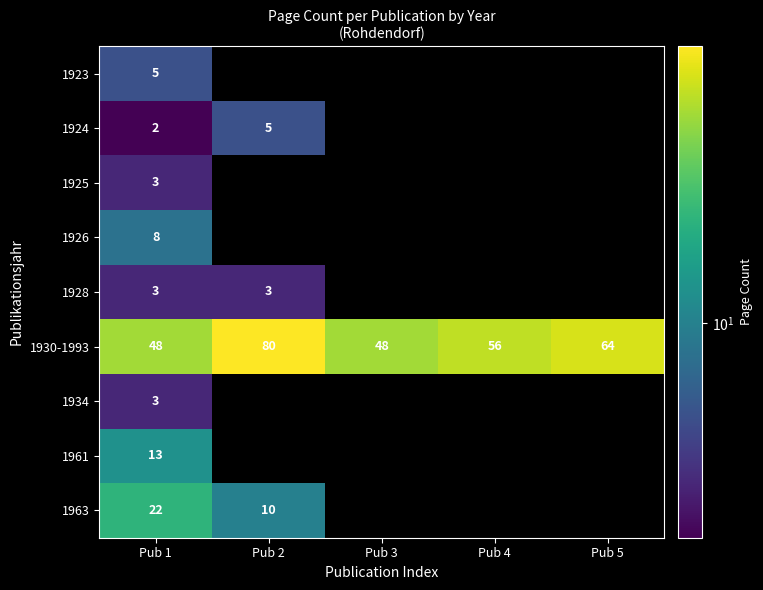

What is the minimum value shown in the chart?

2.0